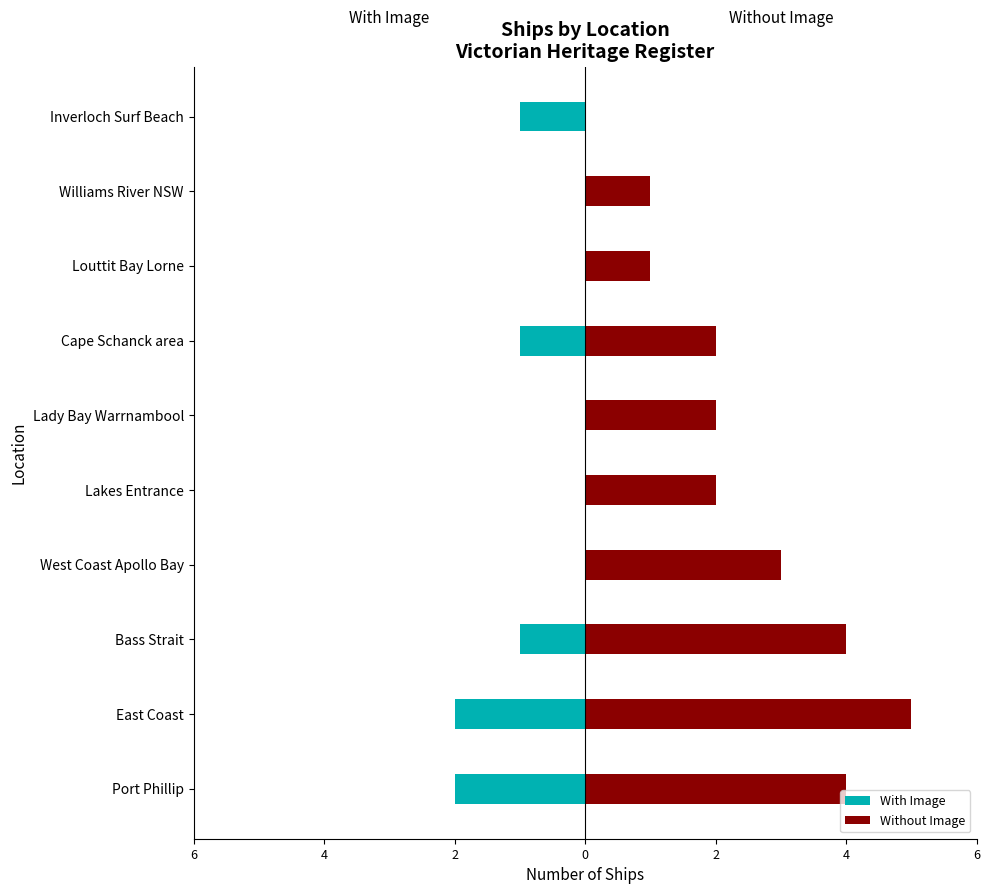

Reading right to left, transcribe all the data shown in this chart.

With Image: -1	0	0	-1	0	0	0	-1	-2	-2
Without Image: 0	1	1	2	2	2	3	4	5	4